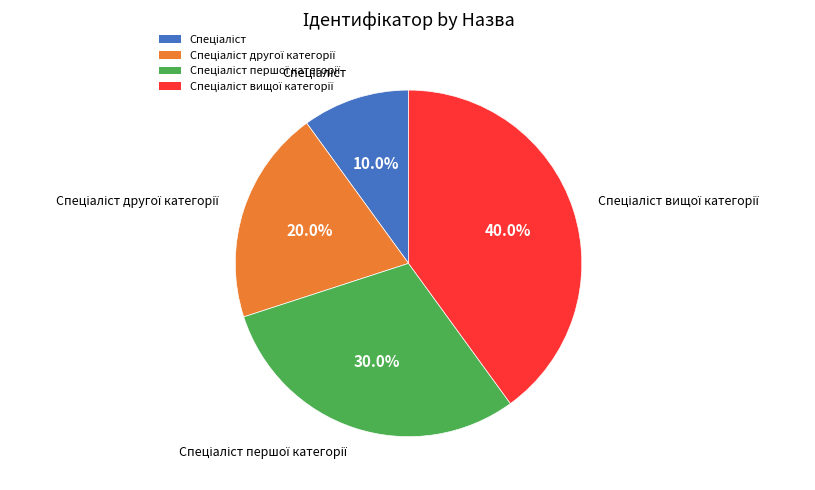

Is there a majority slice in this chart?

No